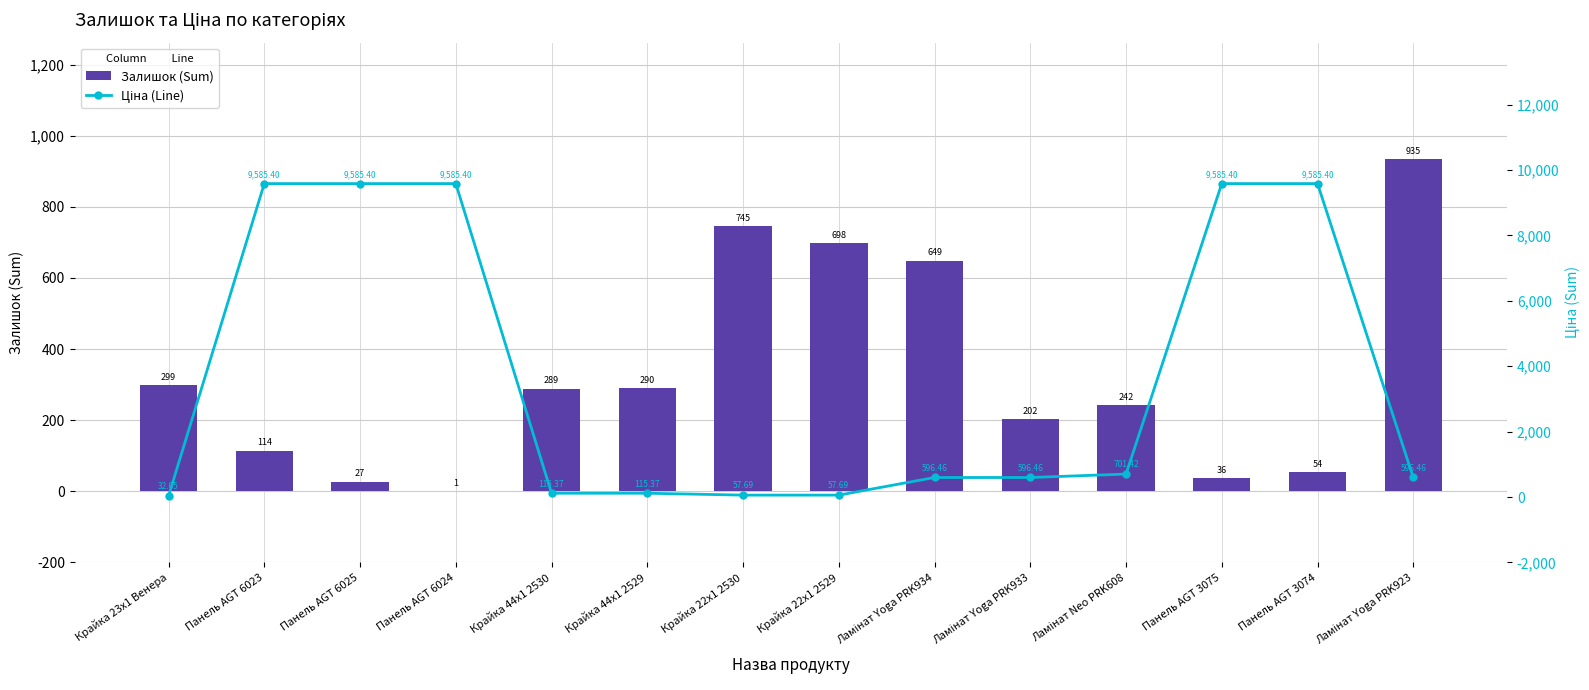

What is the sum of all Ціна (Line) values?

50796.0